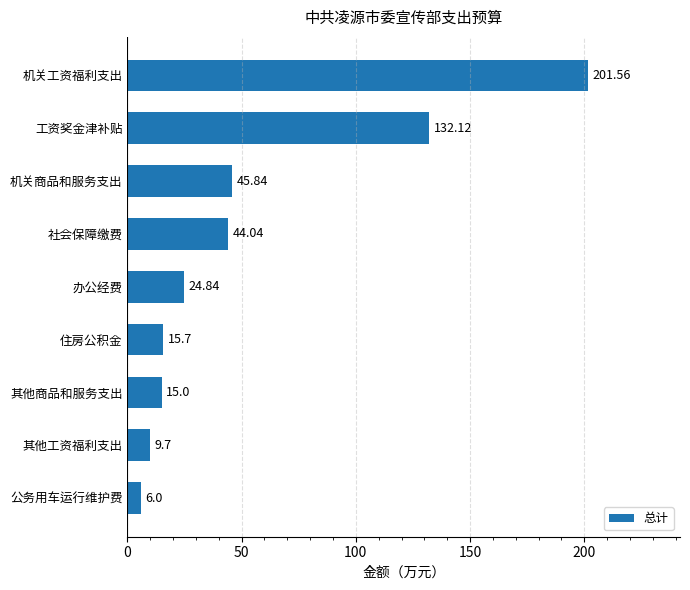

Are the bars grouped side by side (vs. stacked)?

No